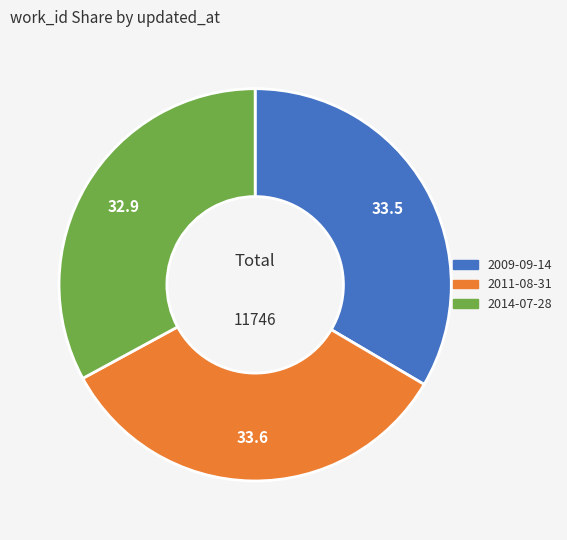

What is the smallest slice in the pie chart?

2014-07-28